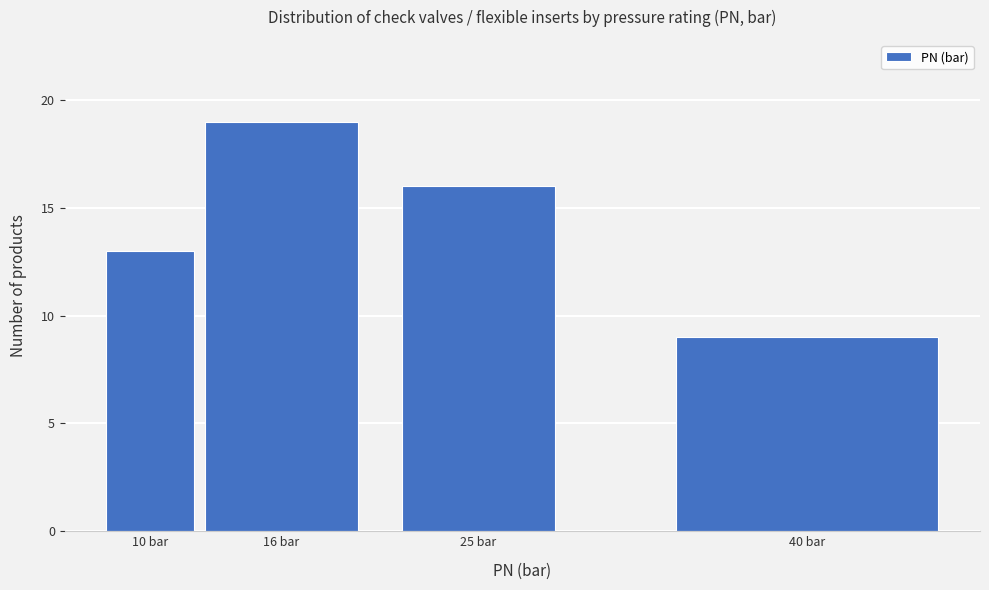

Reading right to left, extract all data points from this chart.

40 bar=9	25 bar=16	16 bar=19	10 bar=13